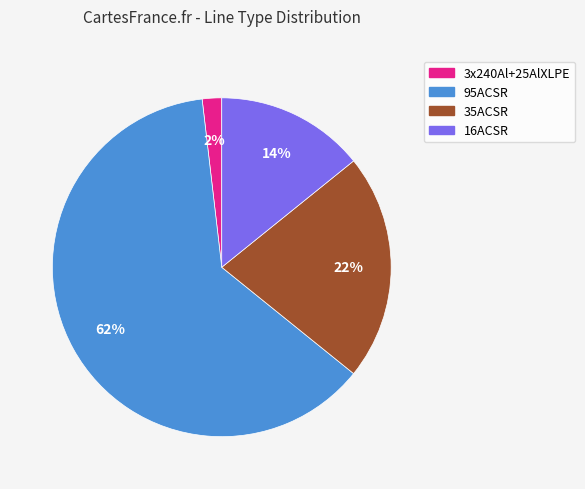

To the nearest percent, what portion does 35ACSR represent?

22%